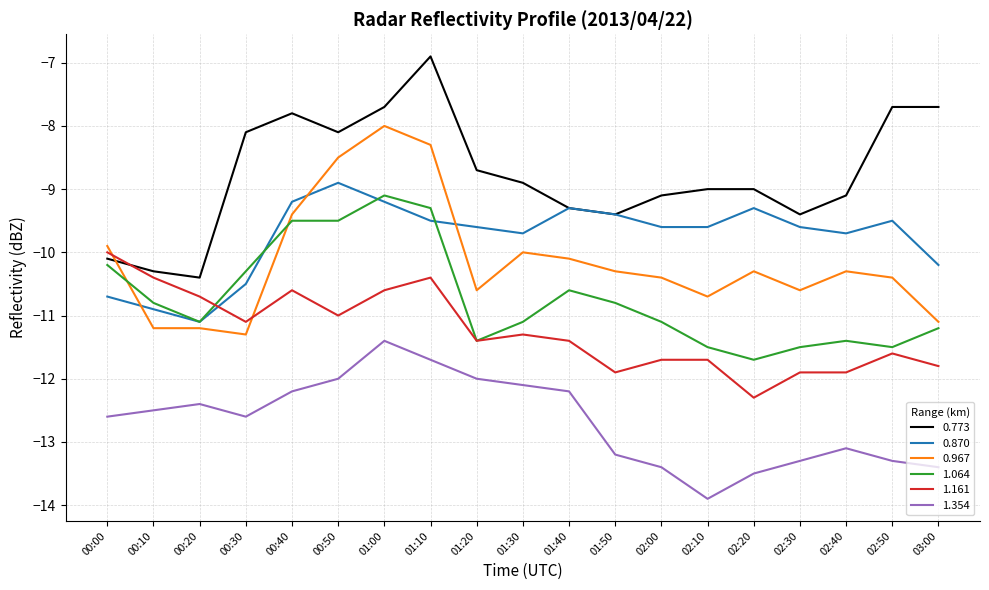

Reading left to right, transcribe all the data shown in this chart.

0.773: 00:00=-10.1	00:10=-10.3	00:20=-10.4	00:30=-8.1	00:40=-7.8	00:50=-8.1	01:00=-7.7	01:10=-6.9	01:20=-8.7	01:30=-8.9	01:40=-9.3	01:50=-9.4	02:00=-9.1	02:10=-9.0	02:20=-9.0	02:30=-9.4	02:40=-9.1	02:50=-7.7	03:00=-7.7
0.870: 00:00=-10.7	00:10=-10.9	00:20=-11.1	00:30=-10.5	00:40=-9.2	00:50=-8.9	01:00=-9.2	01:10=-9.5	01:20=-9.6	01:30=-9.7	01:40=-9.3	01:50=-9.4	02:00=-9.6	02:10=-9.6	02:20=-9.3	02:30=-9.6	02:40=-9.7	02:50=-9.5	03:00=-10.2
0.967: 00:00=-9.9	00:10=-11.2	00:20=-11.2	00:30=-11.3	00:40=-9.4	00:50=-8.5	01:00=-8.0	01:10=-8.3	01:20=-10.6	01:30=-10.0	01:40=-10.1	01:50=-10.3	02:00=-10.4	02:10=-10.7	02:20=-10.3	02:30=-10.6	02:40=-10.3	02:50=-10.4	03:00=-11.1
1.064: 00:00=-10.2	00:10=-10.8	00:20=-11.1	00:30=-10.3	00:40=-9.5	00:50=-9.5	01:00=-9.1	01:10=-9.3	01:20=-11.4	01:30=-11.1	01:40=-10.6	01:50=-10.8	02:00=-11.1	02:10=-11.5	02:20=-11.7	02:30=-11.5	02:40=-11.4	02:50=-11.5	03:00=-11.2
1.161: 00:00=-10.0	00:10=-10.4	00:20=-10.7	00:30=-11.1	00:40=-10.6	00:50=-11.0	01:00=-10.6	01:10=-10.4	01:20=-11.4	01:30=-11.3	01:40=-11.4	01:50=-11.9	02:00=-11.7	02:10=-11.7	02:20=-12.3	02:30=-11.9	02:40=-11.9	02:50=-11.6	03:00=-11.8
1.354: 00:00=-12.6	00:10=-12.5	00:20=-12.4	00:30=-12.6	00:40=-12.2	00:50=-12.0	01:00=-11.4	01:10=-11.7	01:20=-12.0	01:30=-12.1	01:40=-12.2	01:50=-13.2	02:00=-13.4	02:10=-13.9	02:20=-13.5	02:30=-13.3	02:40=-13.1	02:50=-13.3	03:00=-13.4